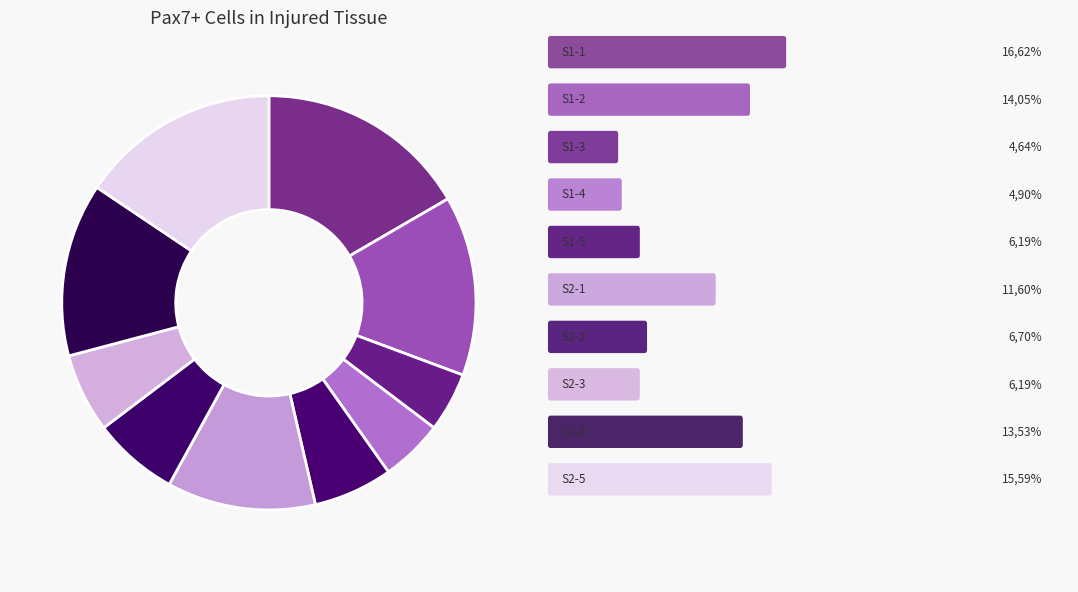

Rank the categories by value from lowest to highest.

S1-3, S1-4, S1-5, S2-3, S2-2, S2-1, S2-4, S1-2, S2-5, S1-1